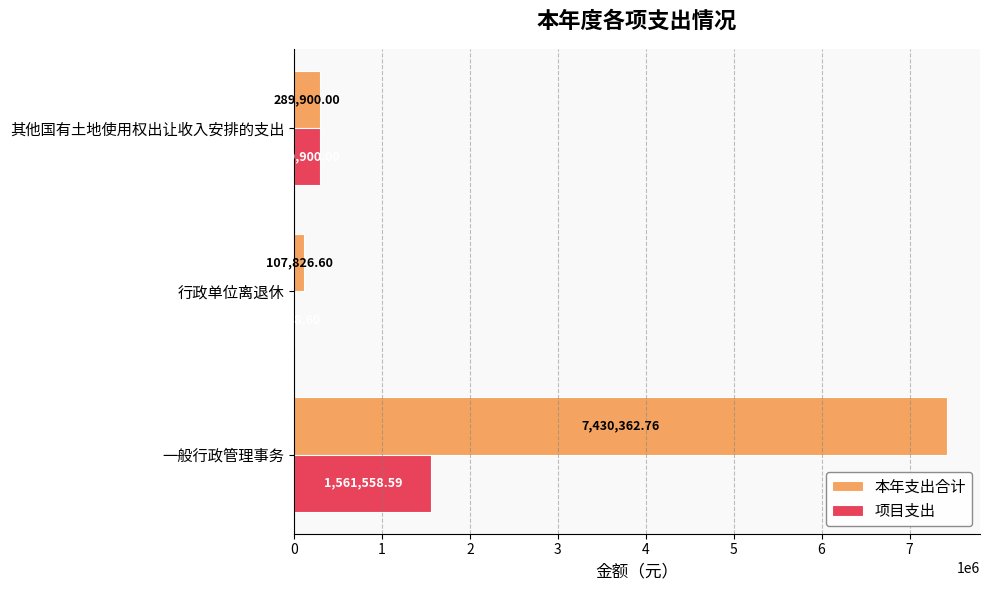

What is the sum of the 项目支出 values at 一般行政管理事务 and 行政单位离退休?

1571477.2